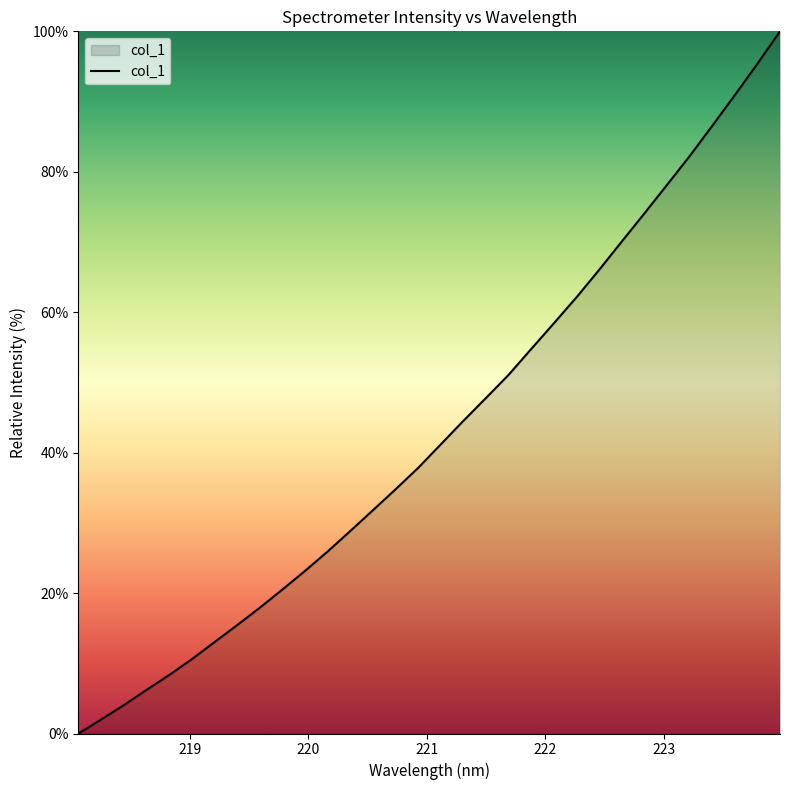

How many lines are shown in the chart?

1